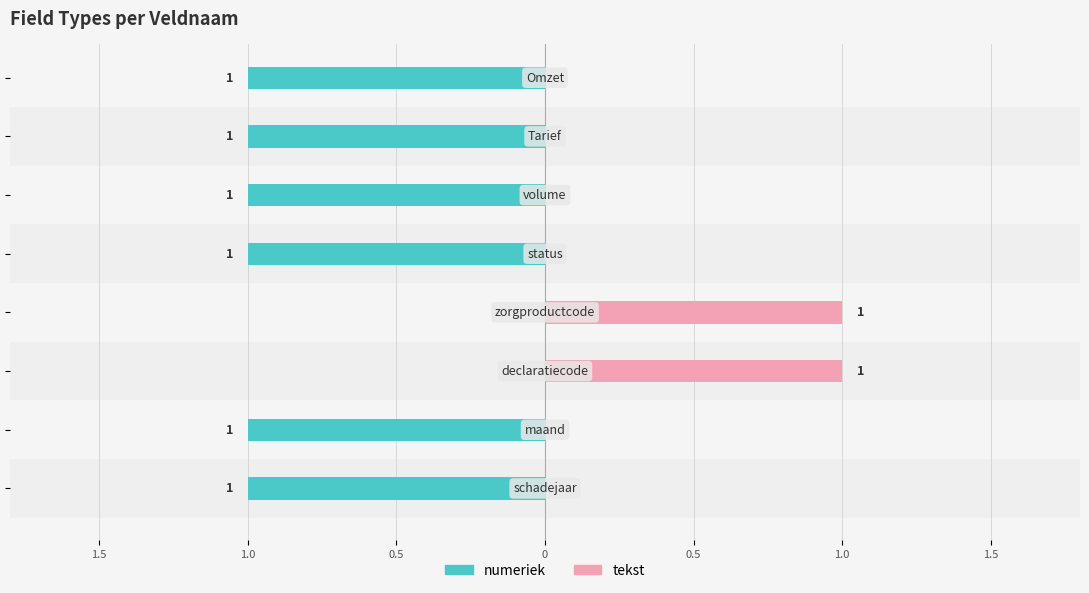

Does the chart contain stacked bars?

No